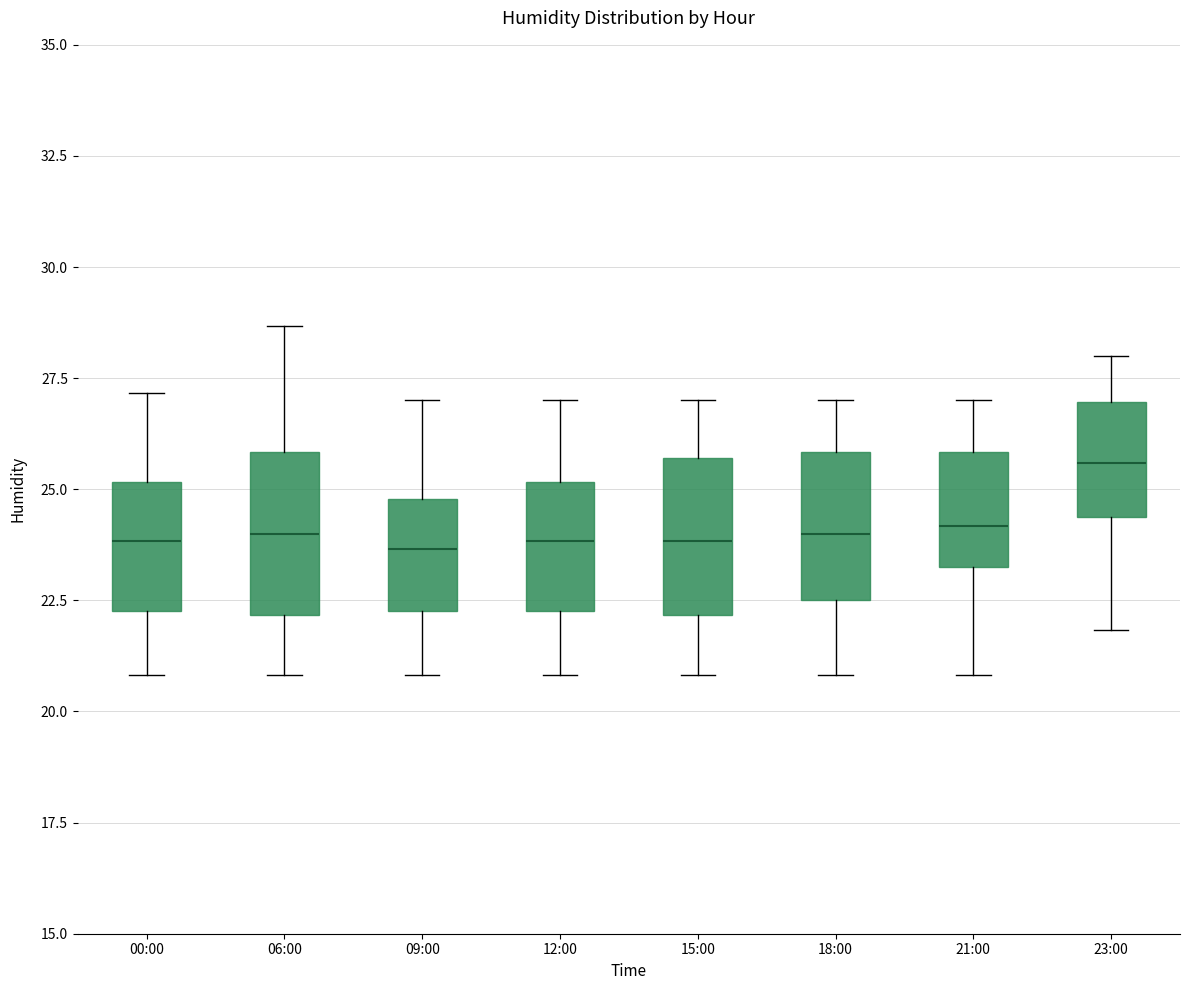

Where is the lower edge of the box for 06:00 on the y-axis? The values are not printed on the chart, so give them approximately, as read against the axis.

22.0